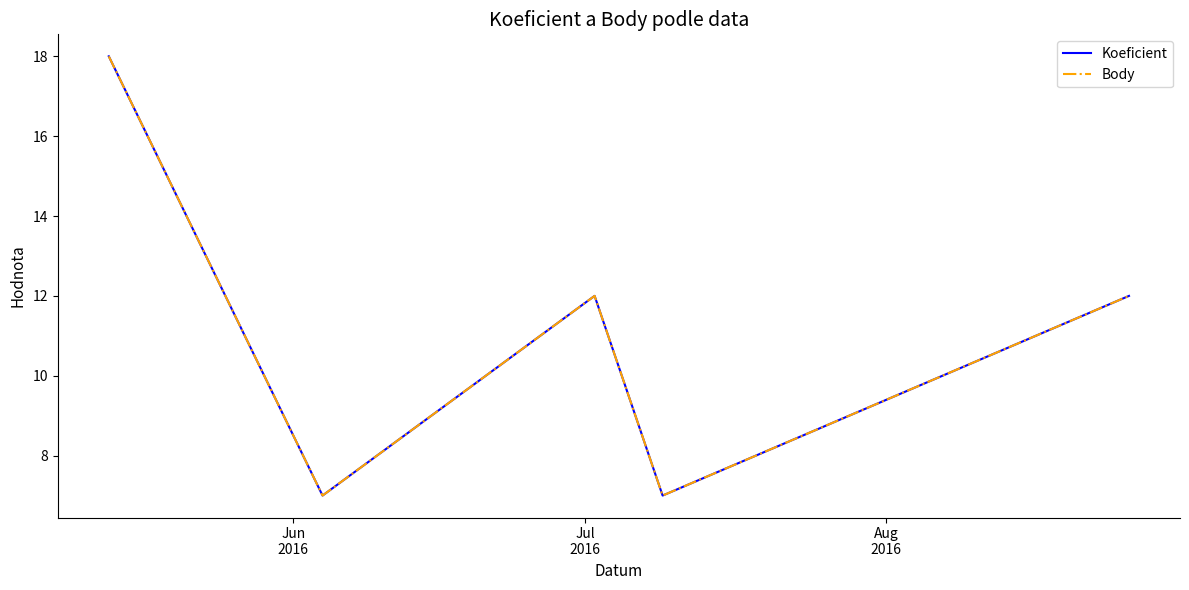

What are all the series names shown in the legend?

Koeficient, Body